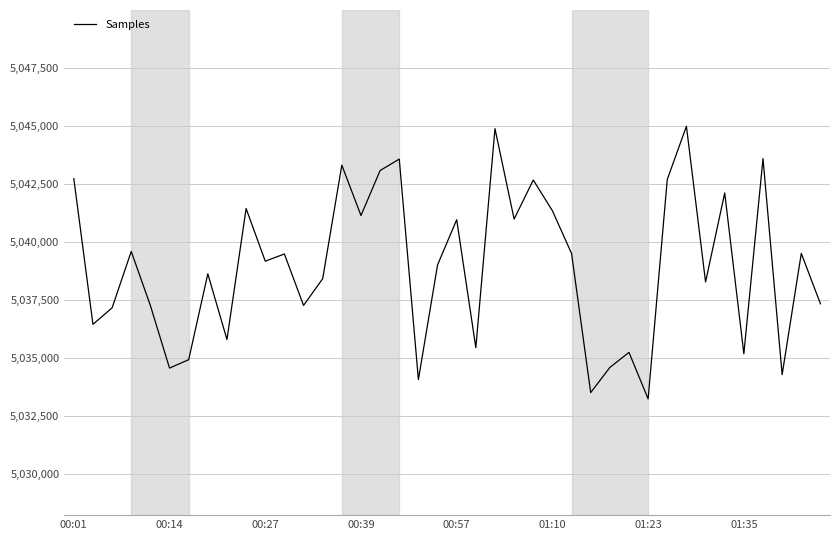

What is the smallest value displayed?

5033247